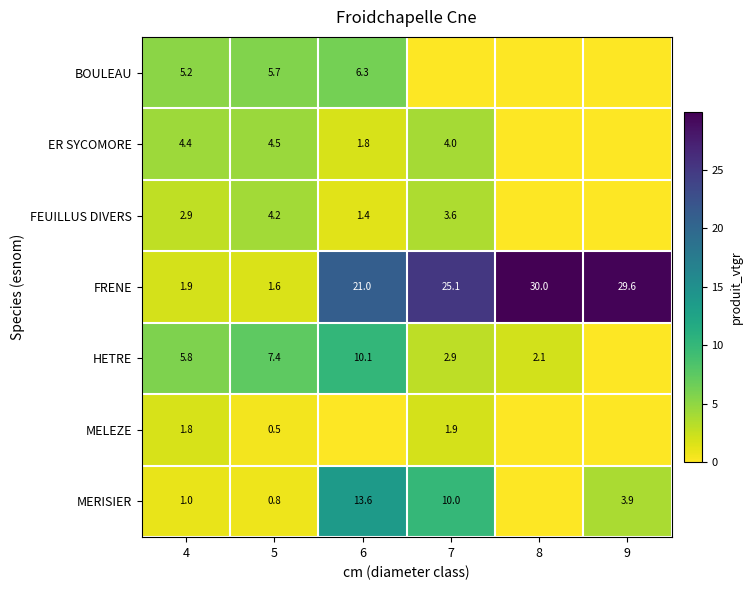

How many distinct data groups are displayed?

7